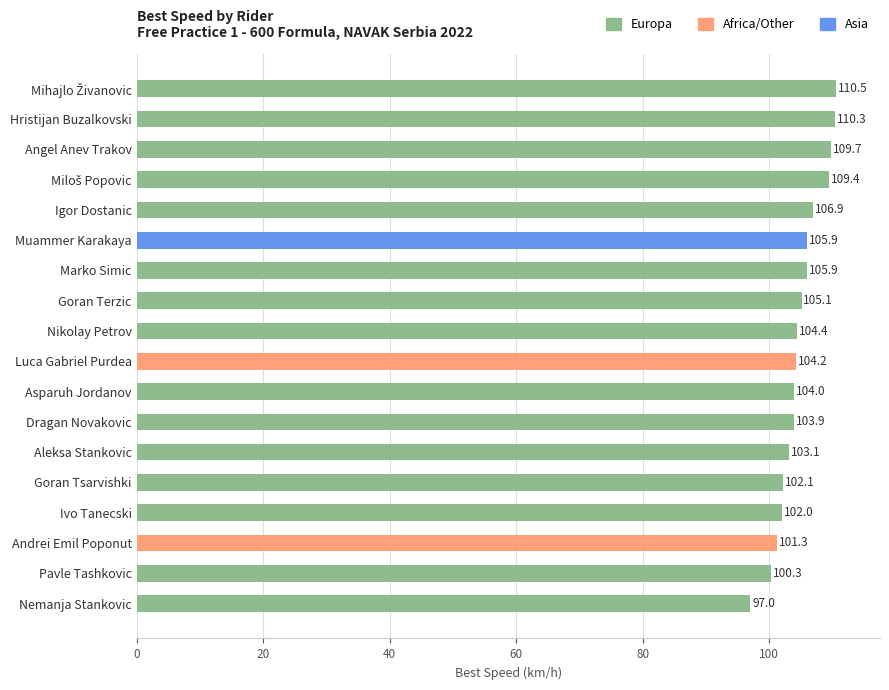

Reading bottom to top, what are all the values shown in this chart?

97.0	100.3	101.3	102.0	102.1	103.1	103.9	104.0	104.2	104.4	105.1	105.9	105.9	106.9	109.4	109.7	110.3	110.5